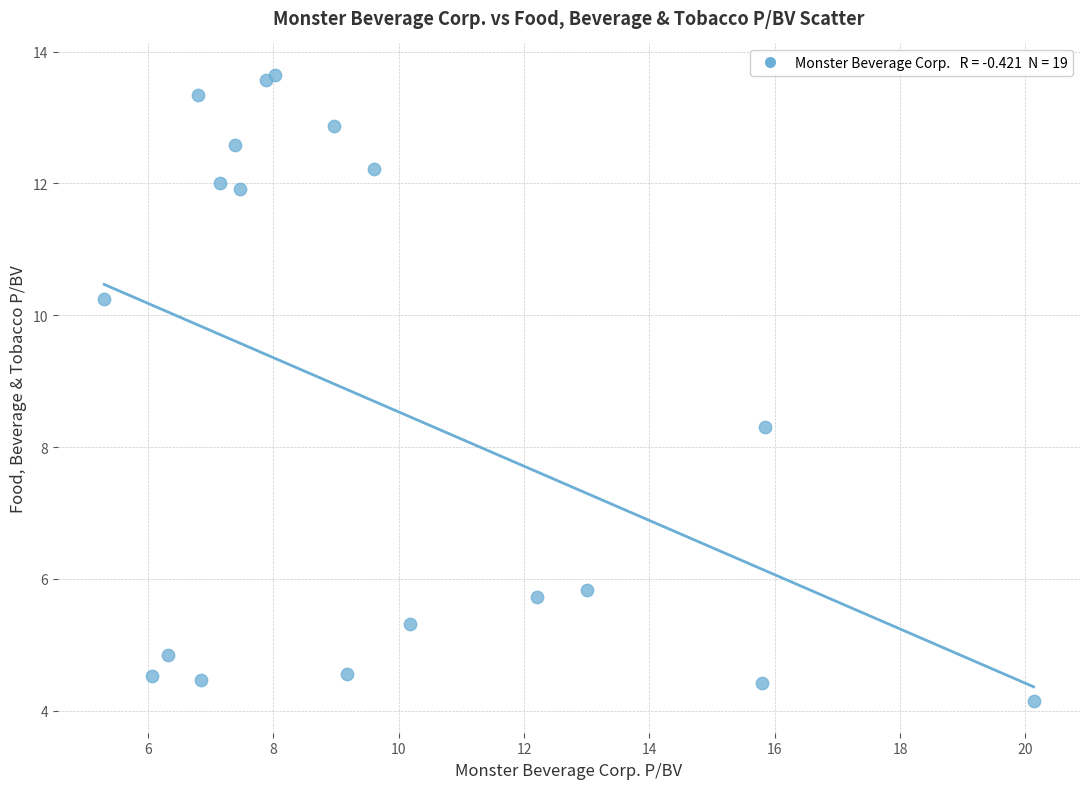

What Y value in the scatter plot is closest to 8?

8.3